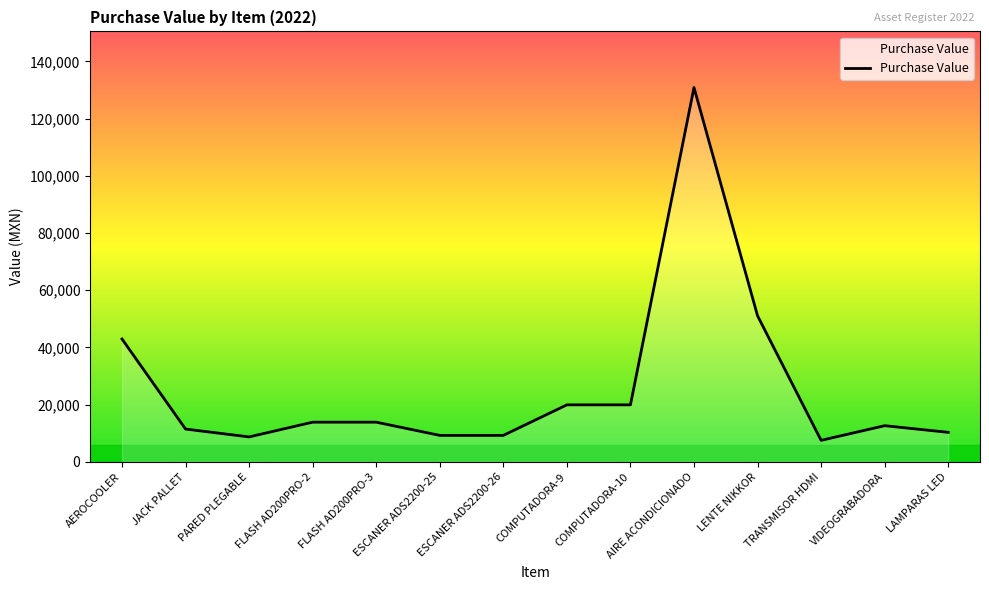

How many lines are shown in the chart?

1